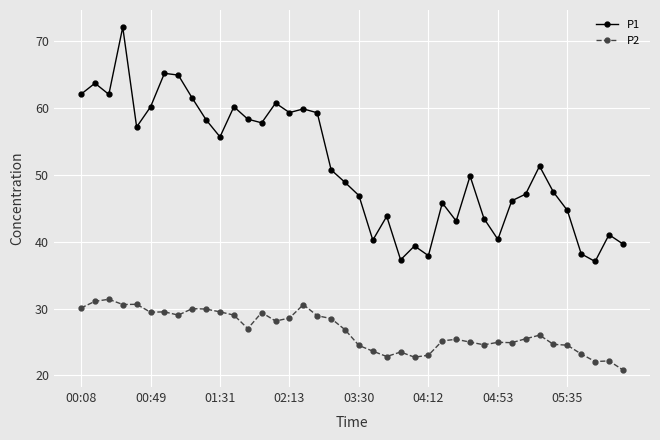

What is the difference between the maximum and second lowest values in the P1 series?

34.8